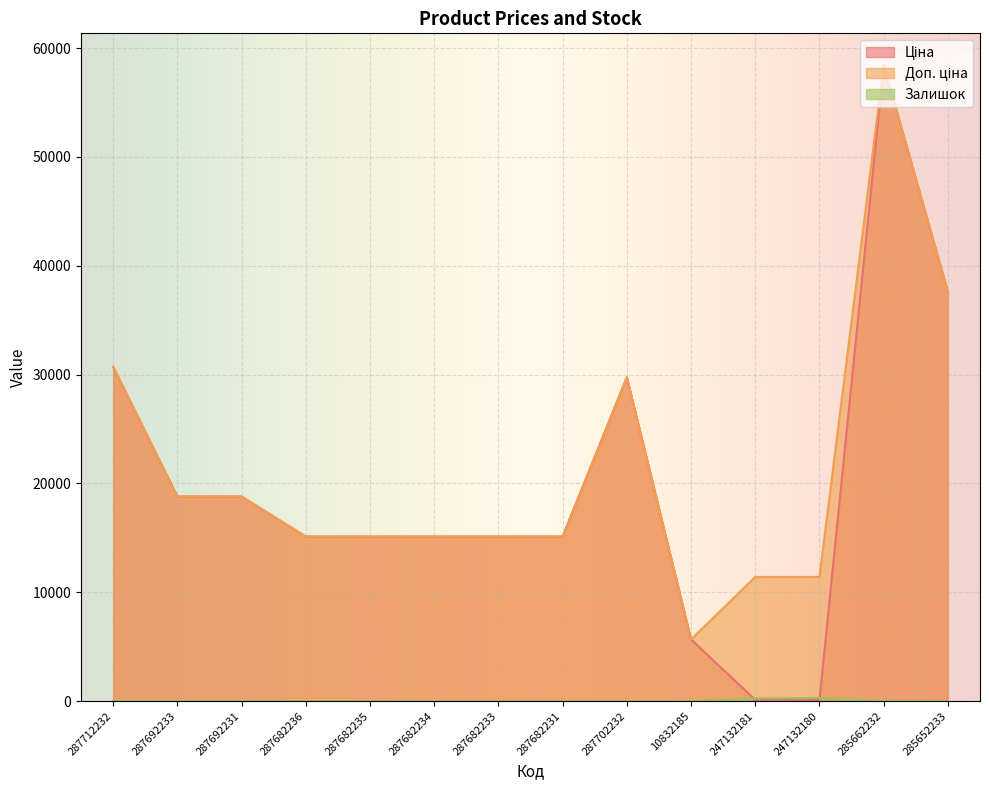

At which label does Ціна first exceed 15120?

287712232